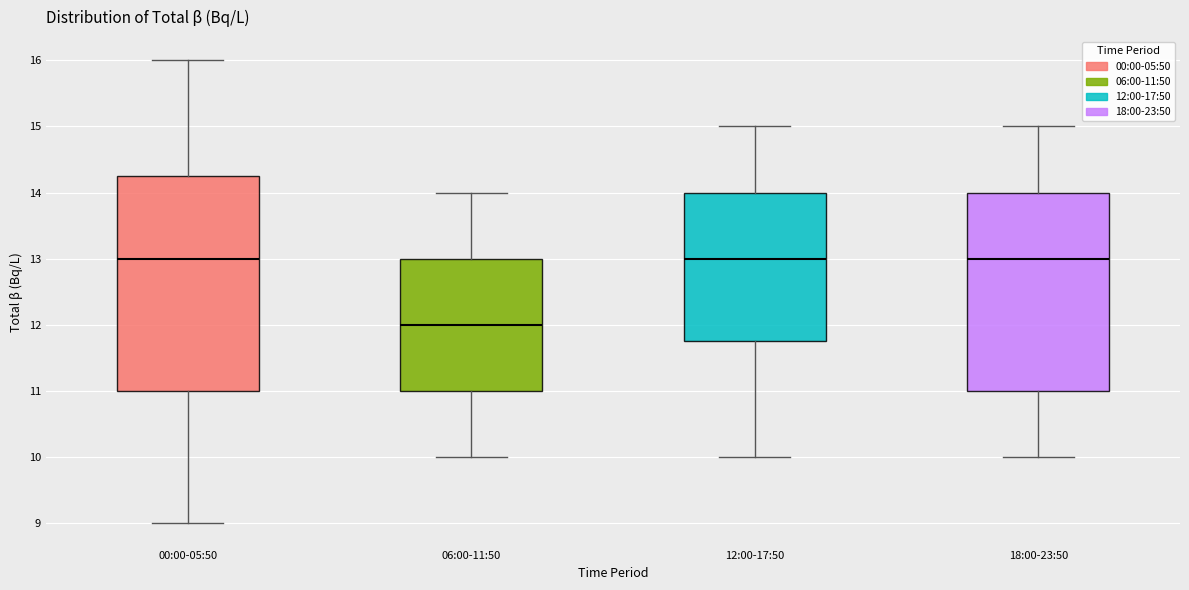

Which box has the lowest median line?

06:00-11:50